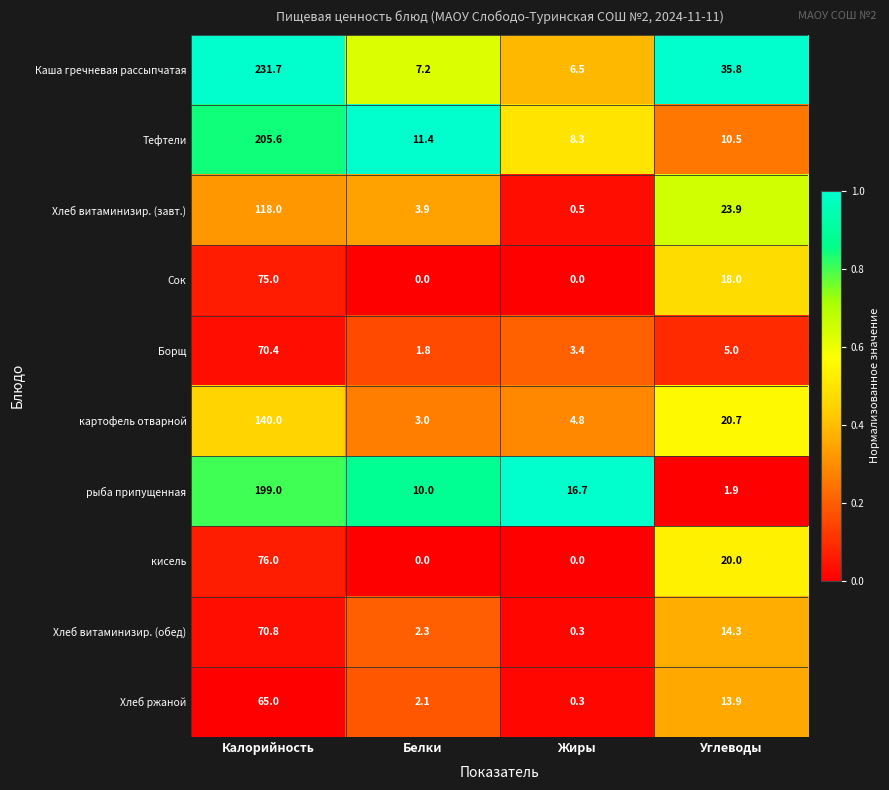

Where is картофель отварной nearest to the value 71?

Углеводы